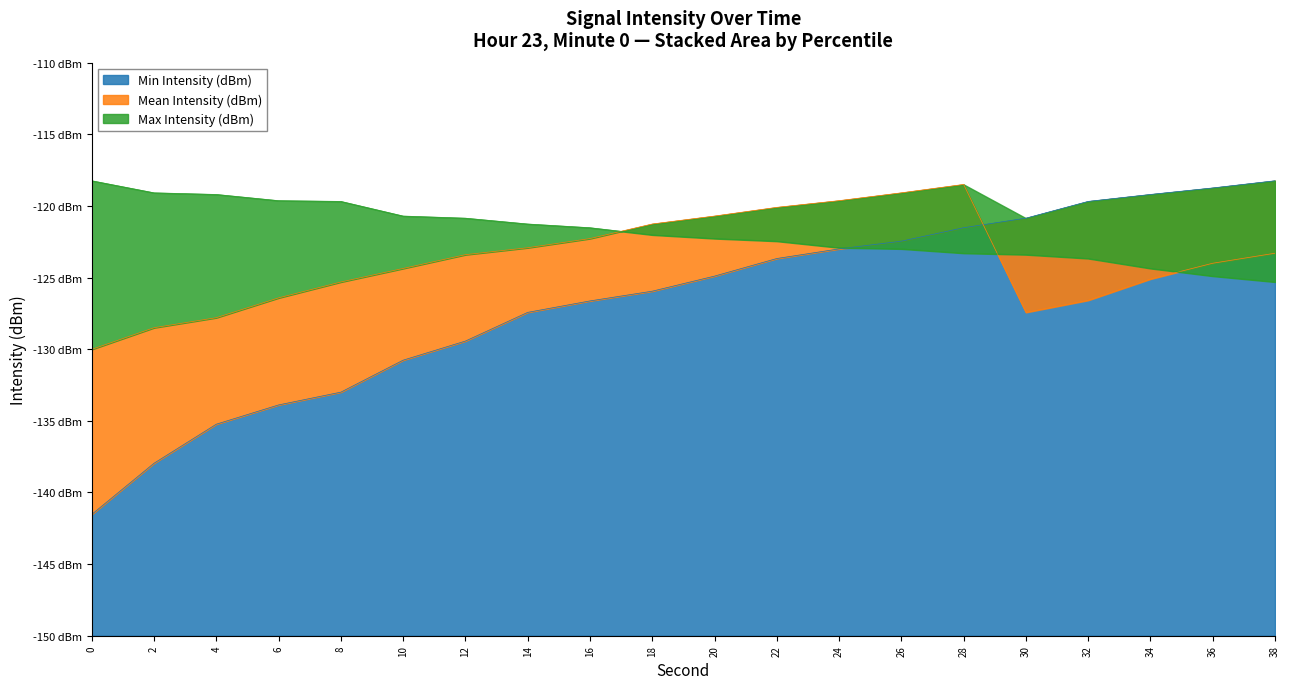

Reading left to right, list all the values displayed in this chart.

Min Intensity (dBm): 0=-141.5	2=-138.0	4=-135.2	6=-133.9	8=-133.0	10=-130.8	12=-129.4	14=-127.4	16=-126.6	18=-126.0	20=-124.9	22=-123.7	24=-123.0	26=-122.5	28=-121.5	30=-120.9	32=-119.7	34=-119.2	36=-118.7	38=-118.2
Mean Intensity (dBm): 0=-130.0	2=-128.5	4=-127.8	6=-126.4	8=-125.3	10=-124.4	12=-123.4	14=-122.9	16=-122.3	18=-121.3	20=-120.7	22=-120.1	24=-119.6	26=-119.1	28=-118.5	30=-127.4	32=-126.6	34=-125.1	36=-124.0	38=-123.3
Max Intensity (dBm): 0=-118.2	2=-119.1	4=-119.2	6=-119.6	8=-119.7	10=-120.7	12=-120.9	14=-121.3	16=-121.5	18=-122.0	20=-122.3	22=-122.5	24=-122.9	26=-123.0	28=-123.3	30=-123.4	32=-123.7	34=-124.4	36=-124.9	38=-125.3